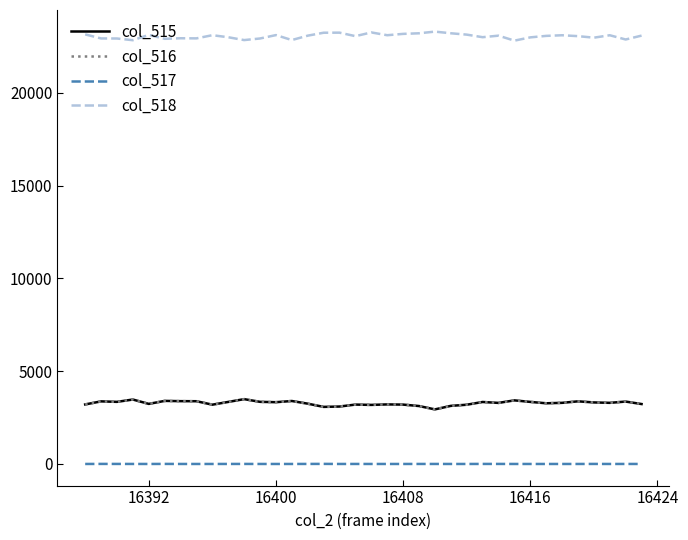

How many categories are shown in the chart?

36